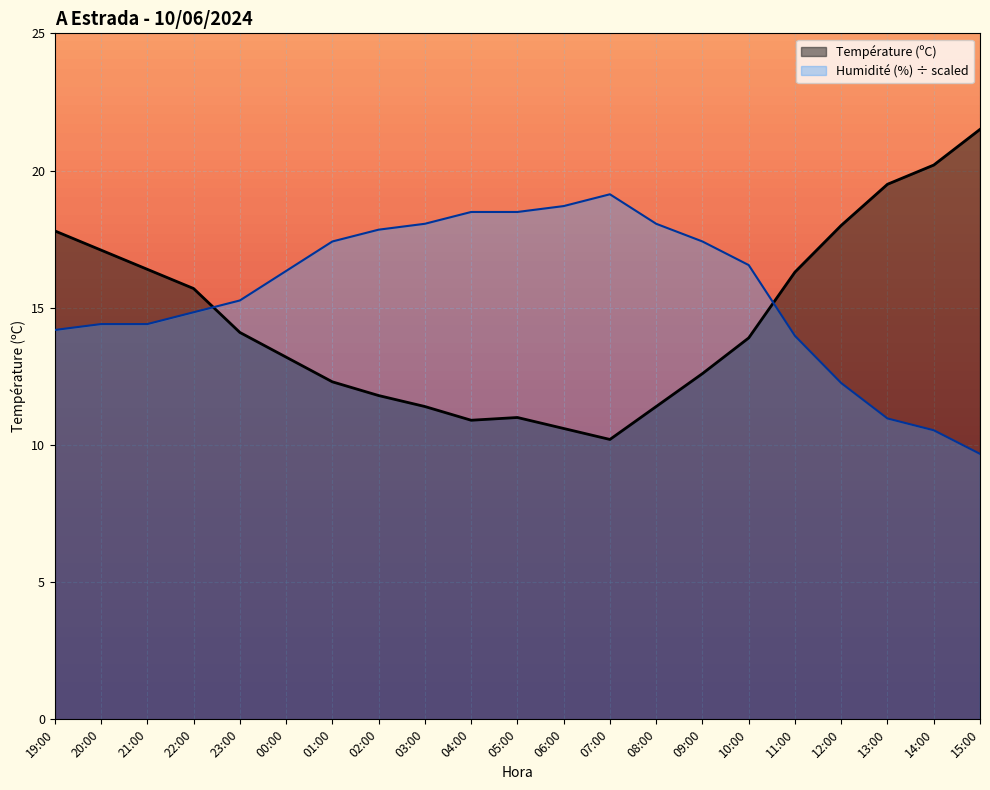

What is the difference between the highest and lowest values at 23:00?

1.2